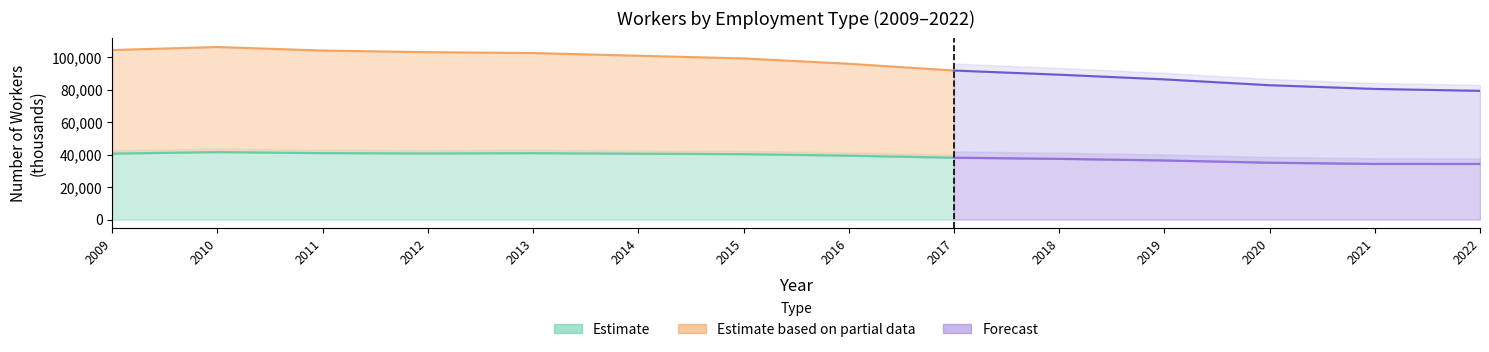

Where is the first local maximum for non_regular_workers?

2010